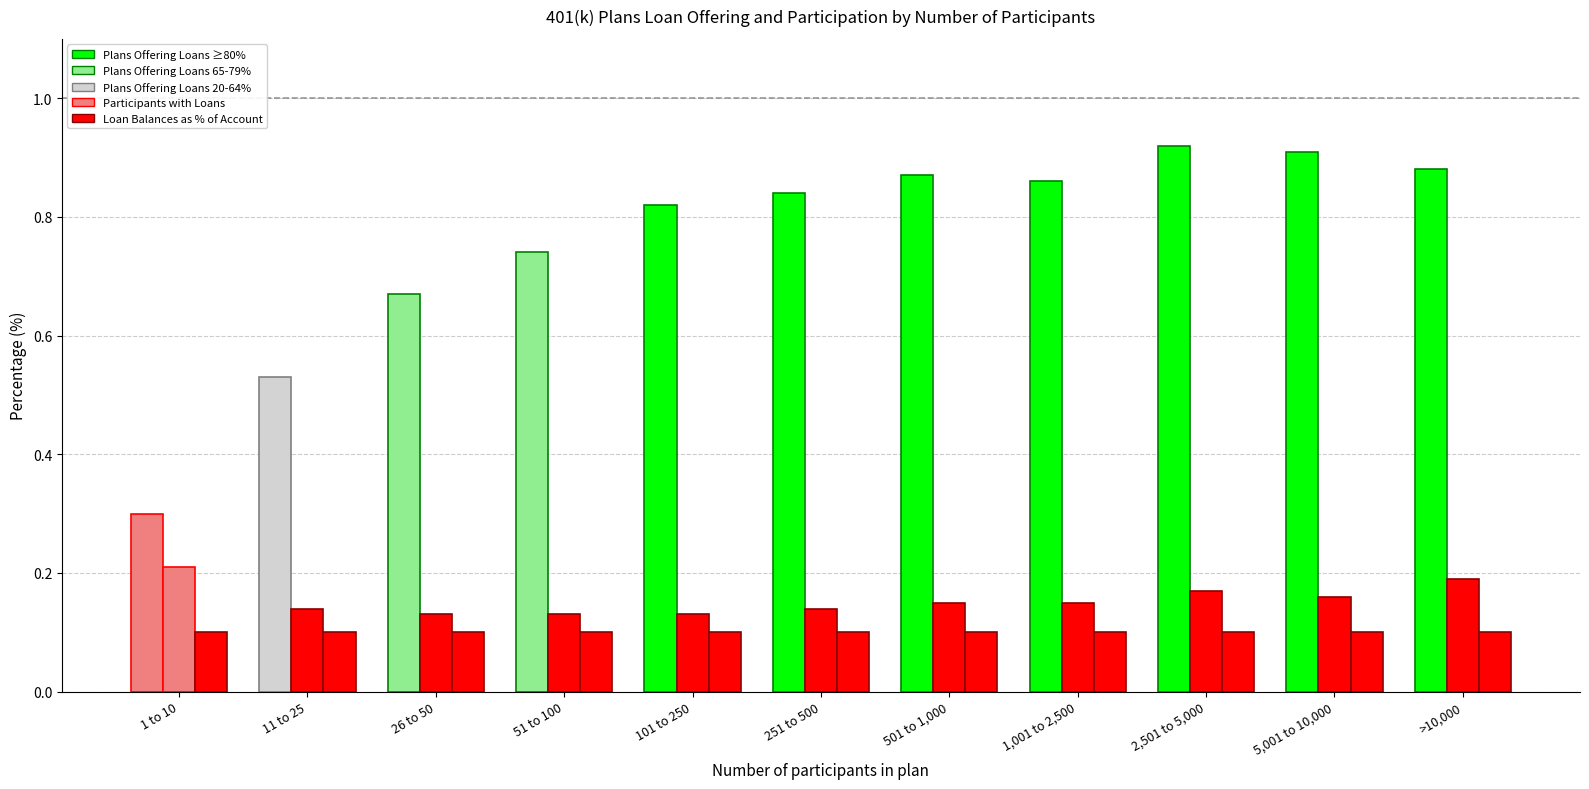

What is the spread (max minus min) of values at >10,000?

0.8